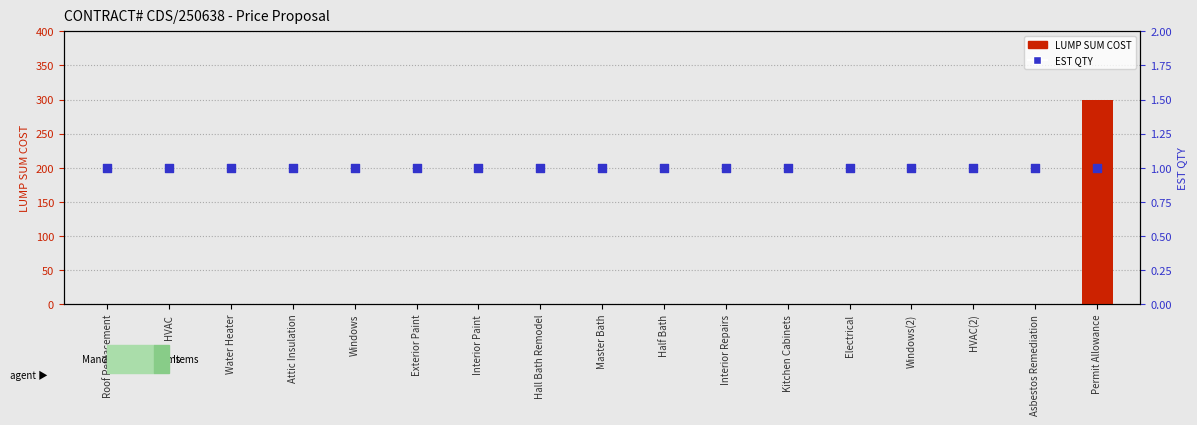

What are all the series names shown in the legend?

LUMP SUM COST, EST QTY